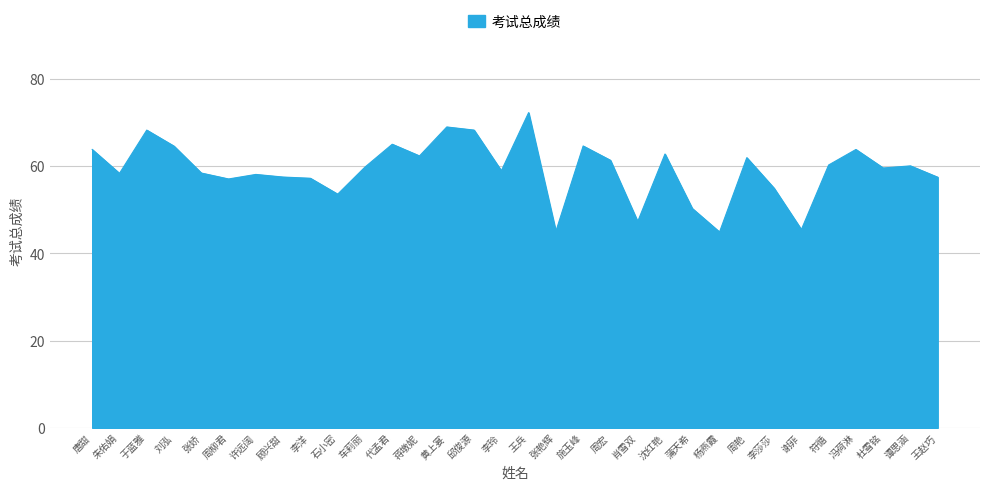

Between 张娇 and 周柳君, which is larger?

张娇